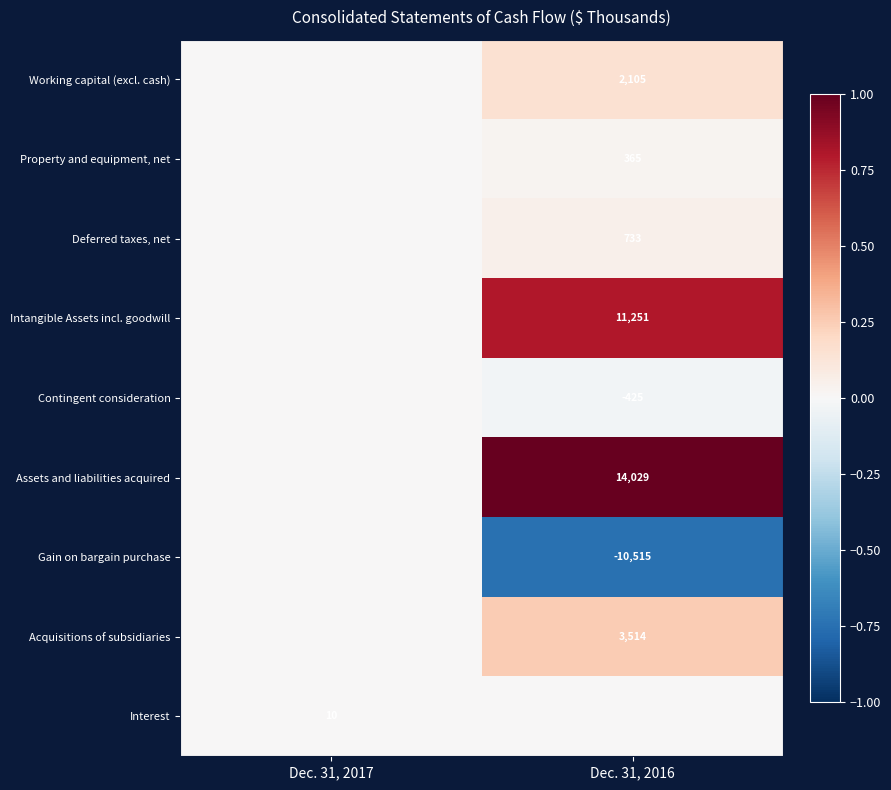

How many categories are shown in the chart?

2